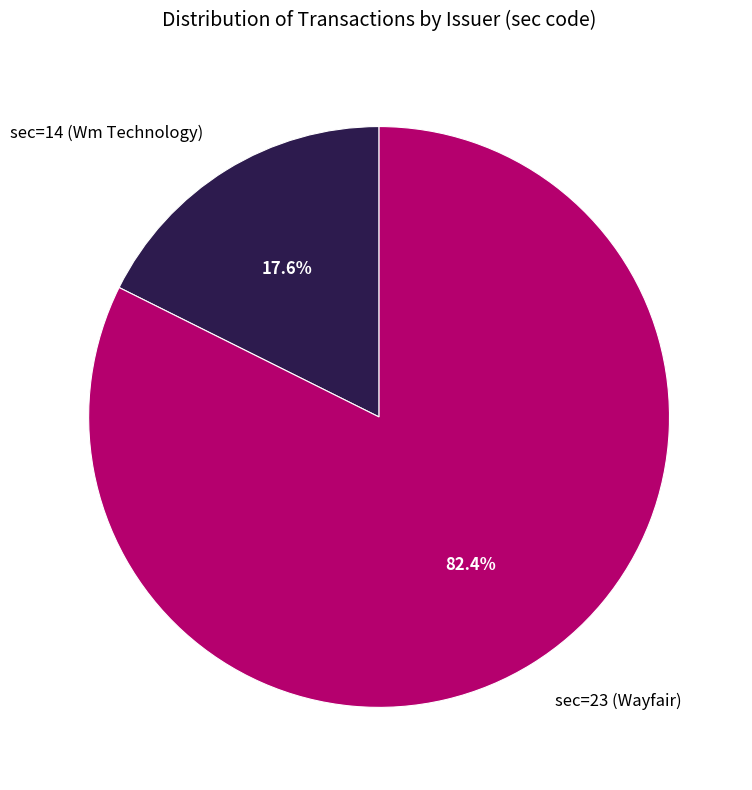

Rank the categories by value from highest to lowest.

sec=23 (Wayfair), sec=14 (Wm Technology)